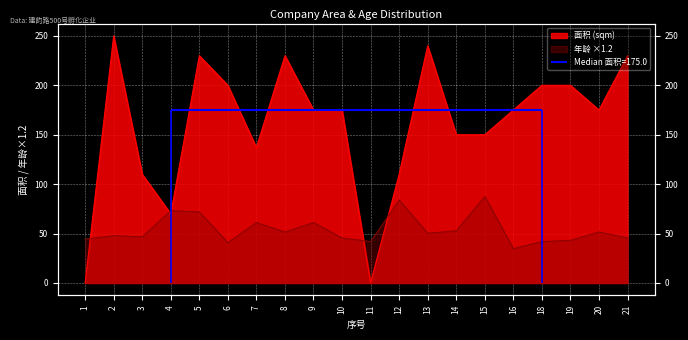

At which category does 面积 (sqm) reach its first local peak?

2